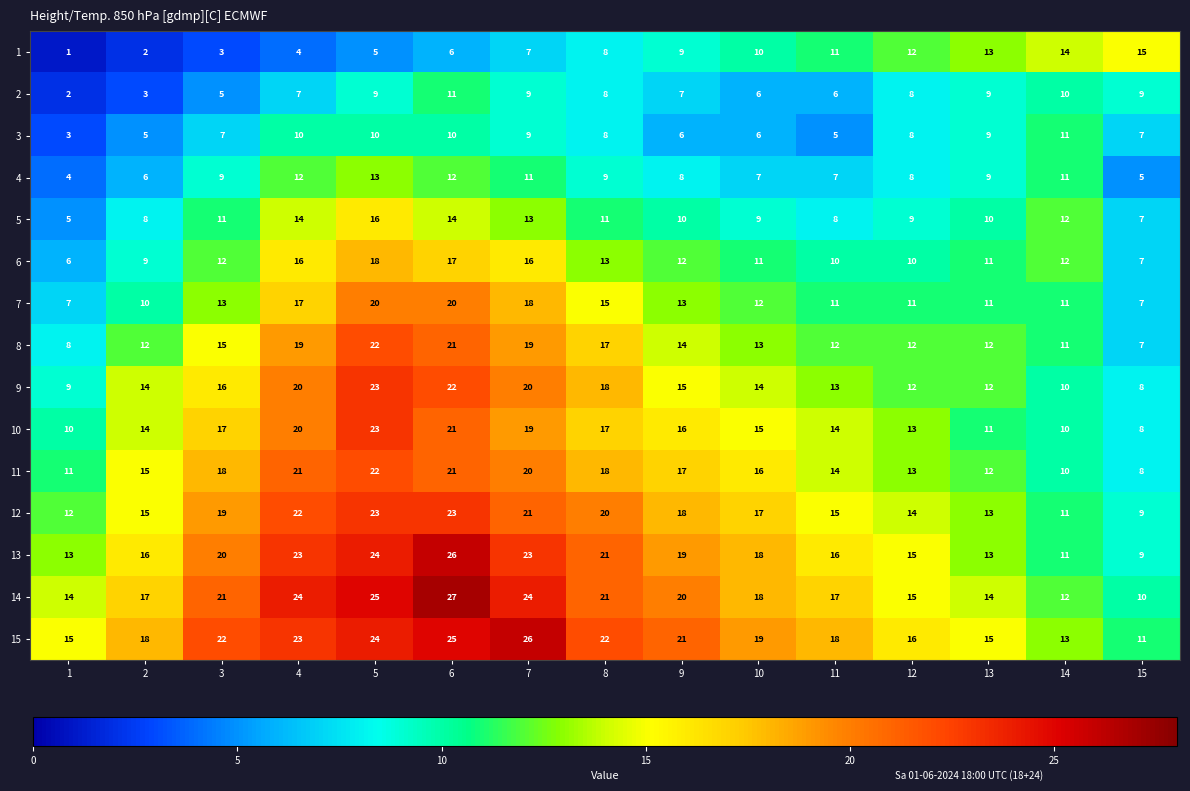

How many series are shown in this chart?

15